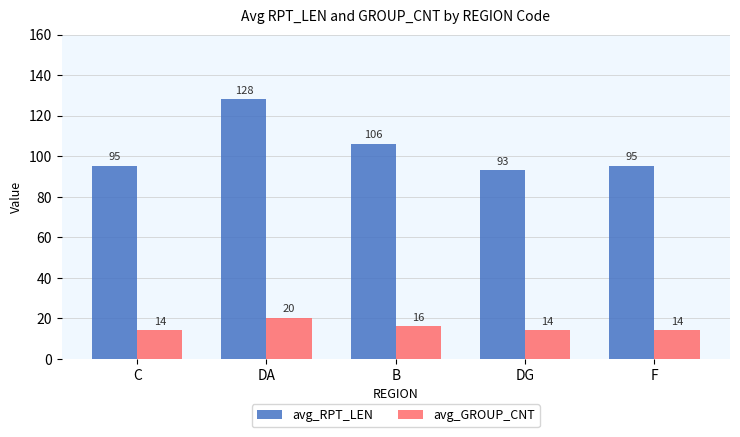

What is the total value across all series at DA?

148